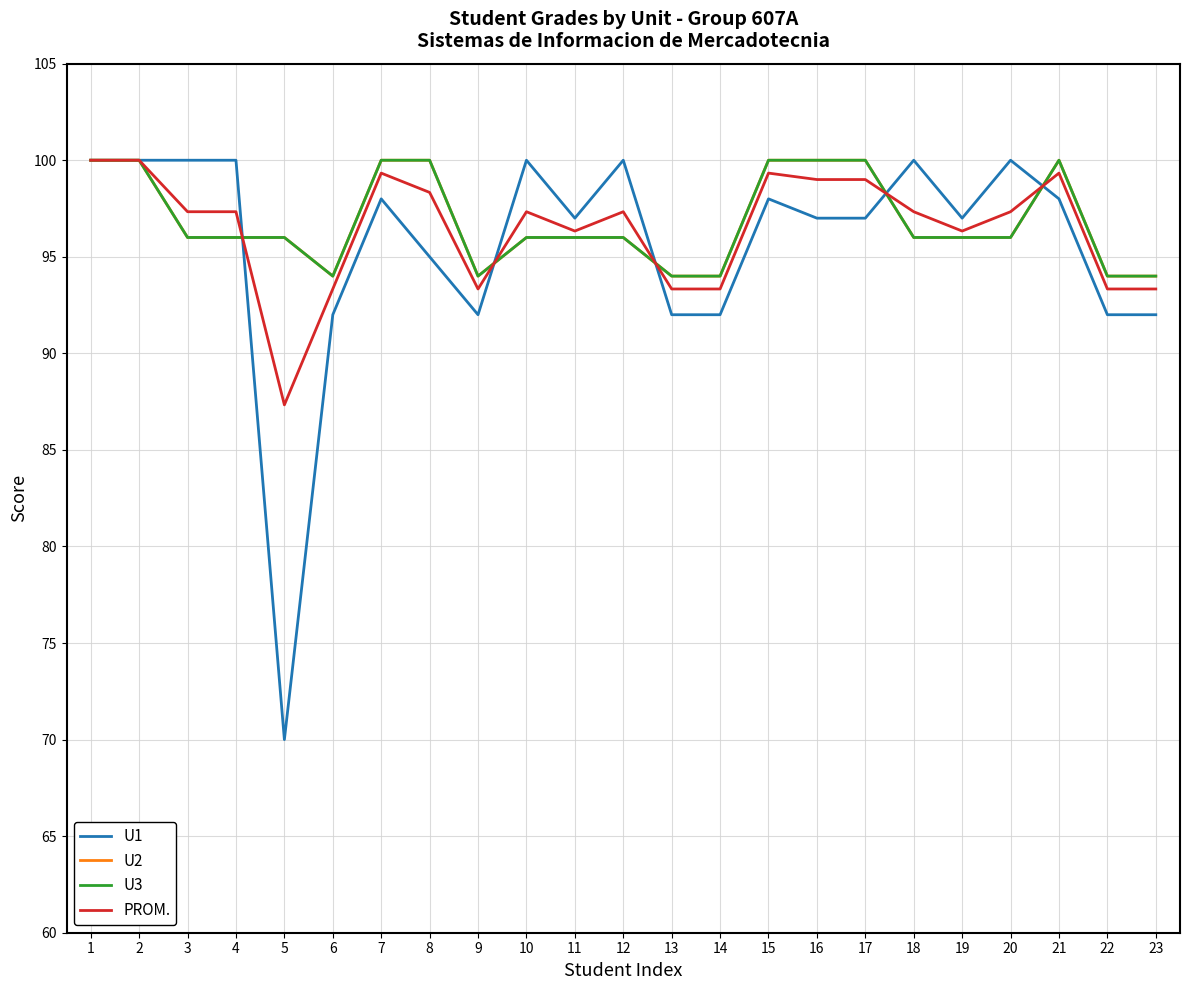

Which series changed the most between 17 and 22?

U2